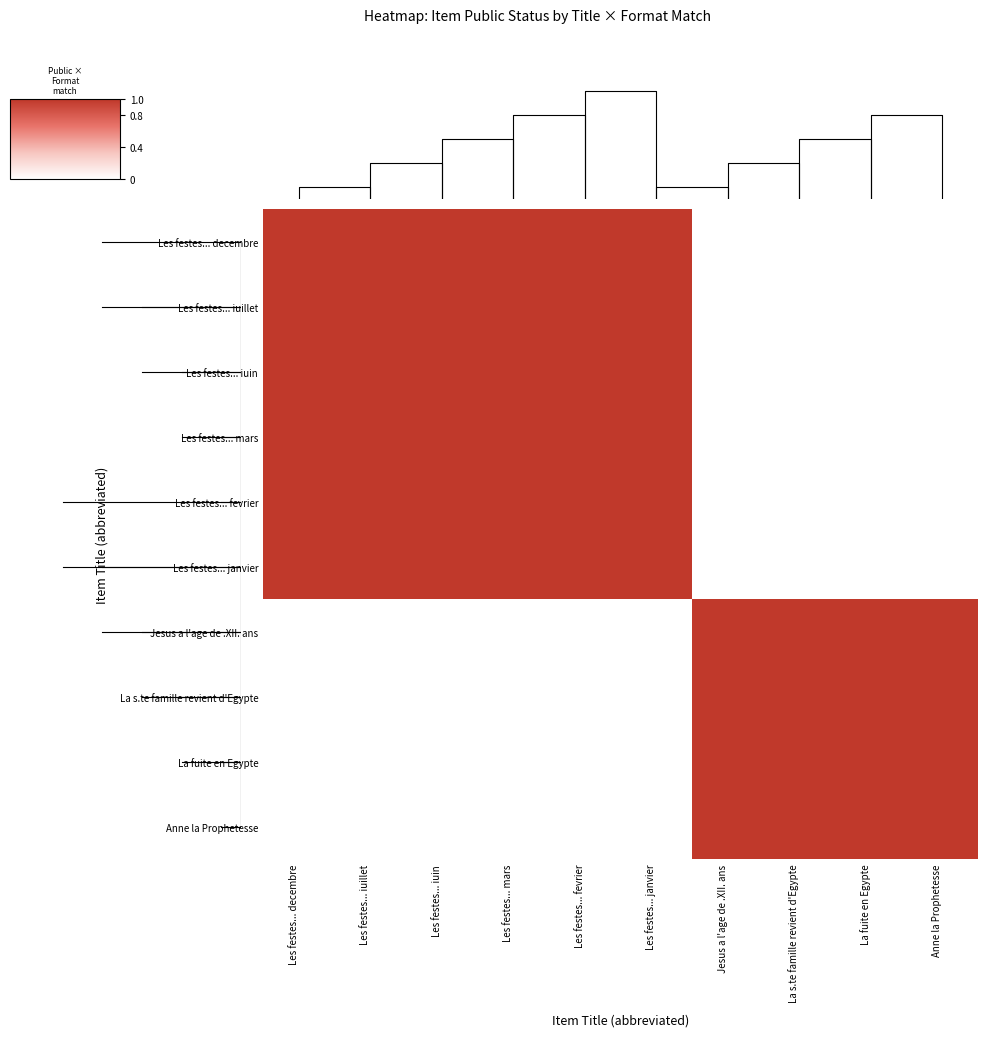

What is the difference between the Les festes... iuillet values at Les festes... iuillet and La s.te famille revient d'Egypte?

1.0